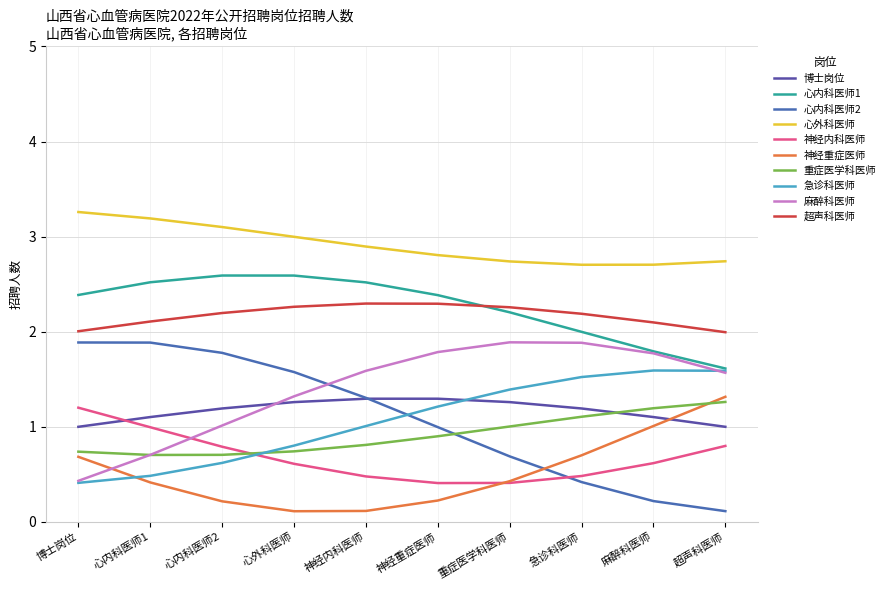

Is it true that 博士岗位 equals 2 at 重症医学科医师?

False